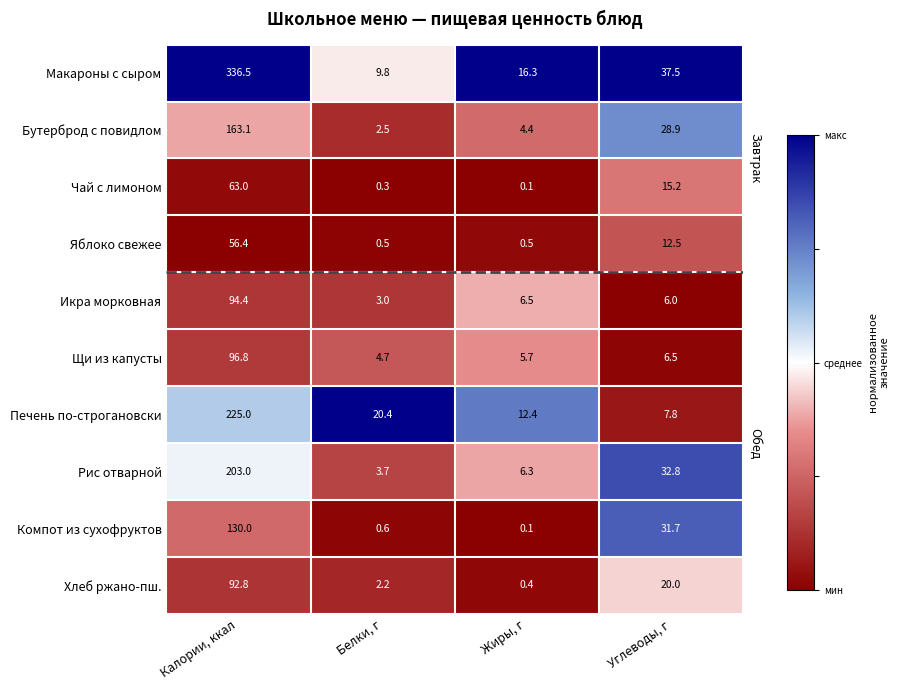

What is the greatest value displayed?

336.5